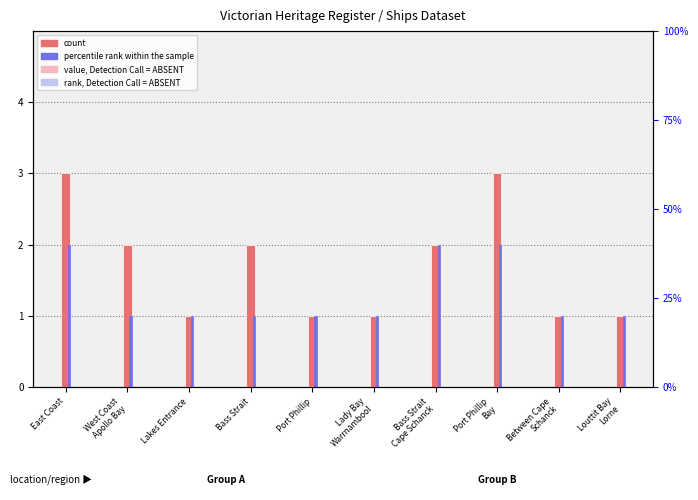

What is the average value of the percentile rank within the sample series?

1